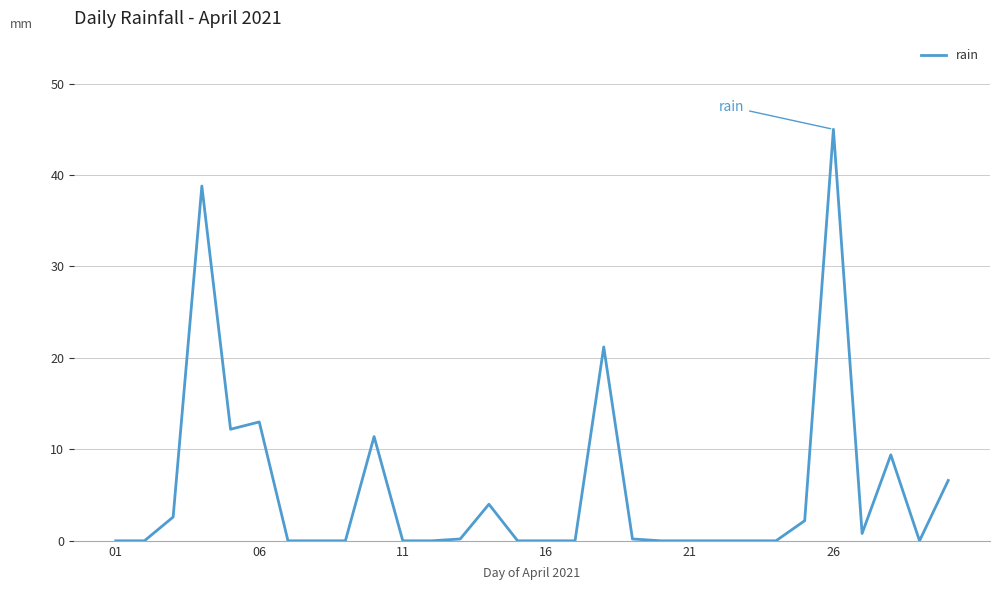

What is the maximum value shown in the chart?

45.0